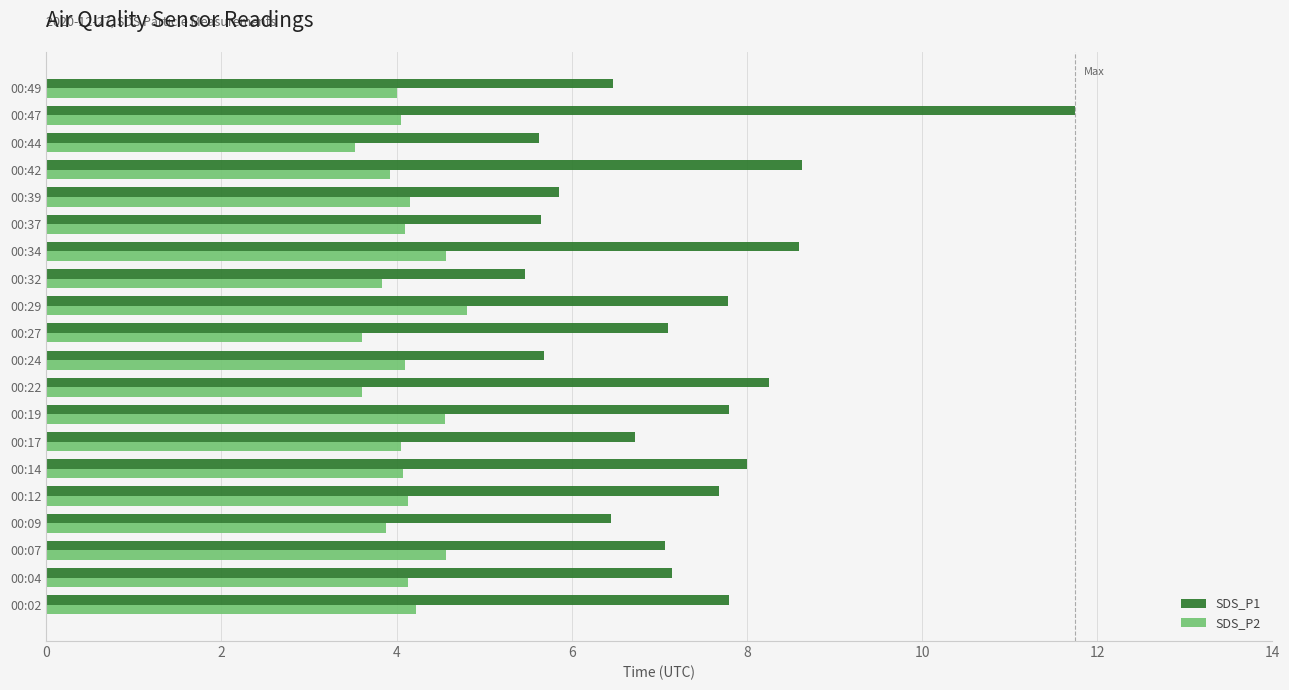

Which series has the widest spread of values?

SDS_P1